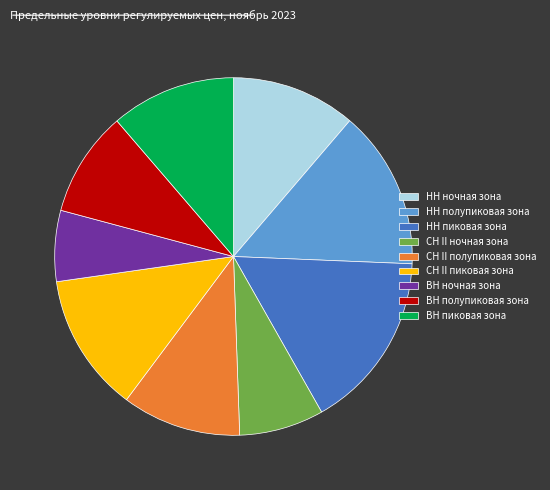

Is there any slice that represents more than half of the pie?

No